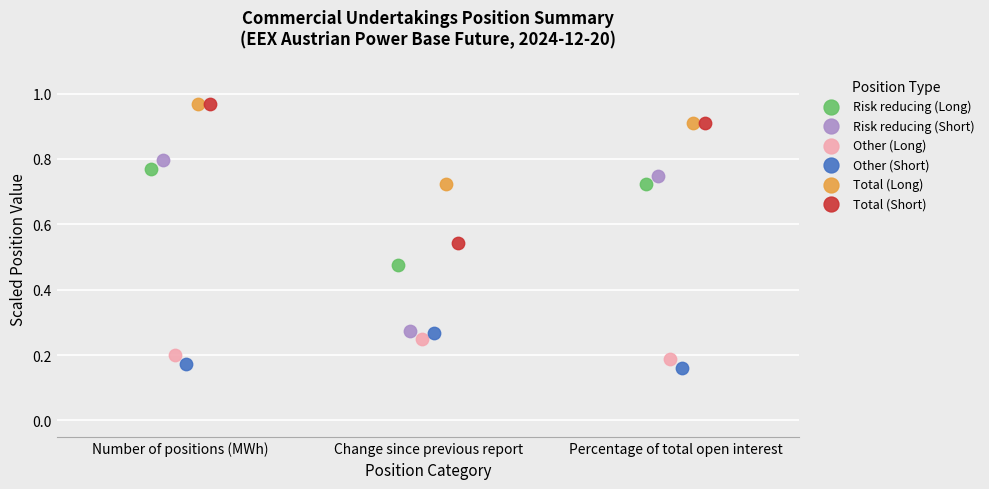

Which series has the widest spread of Y values?

Risk reducing (Short)